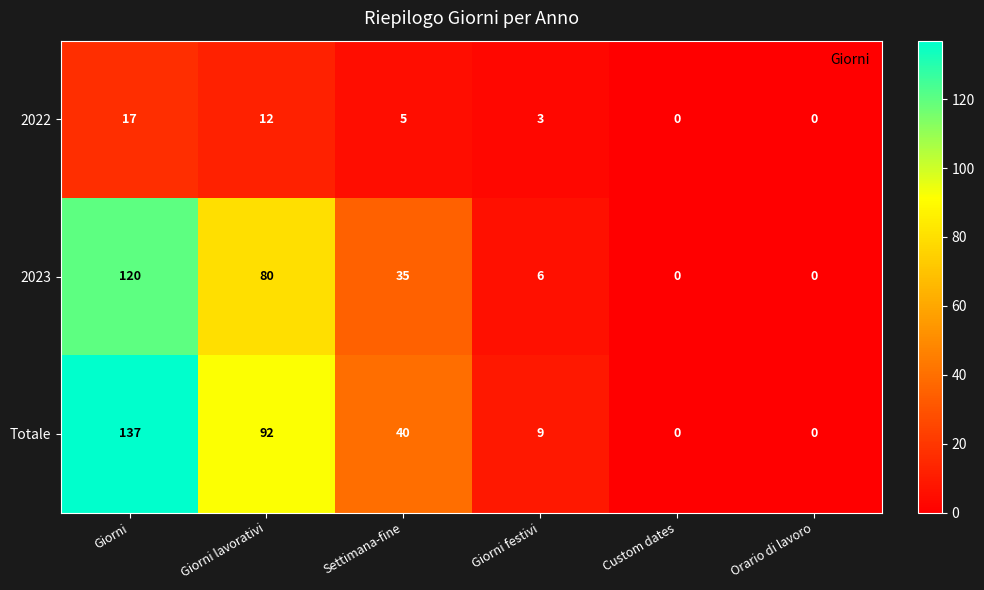

Reading right to left, transcribe all the data shown in this chart.

2022: Orario di lavoro=0	Custom dates=0	Giorni festivi=3	Settimana-fine=5	Giorni lavorativi=12	Giorni=17
2023: Orario di lavoro=0	Custom dates=0	Giorni festivi=6	Settimana-fine=35	Giorni lavorativi=80	Giorni=120
Totale: Orario di lavoro=0	Custom dates=0	Giorni festivi=9	Settimana-fine=40	Giorni lavorativi=92	Giorni=137